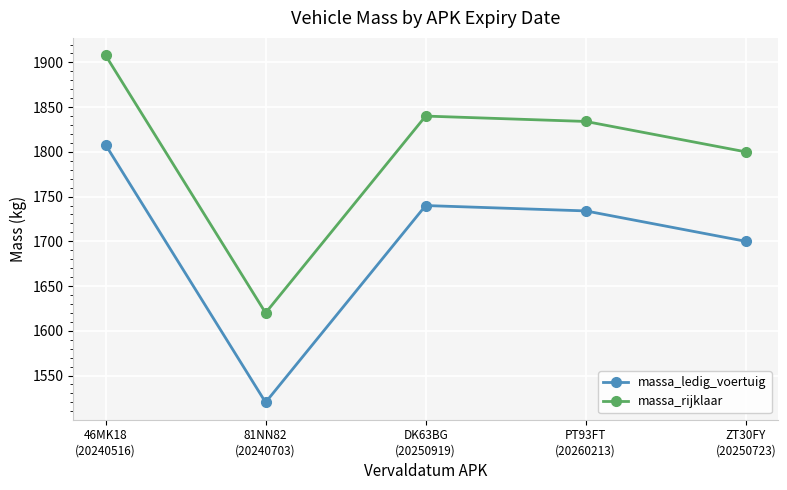

Is it true that massa_ledig_voertuig equals 1808 at 46MK18
(20240516)?

True